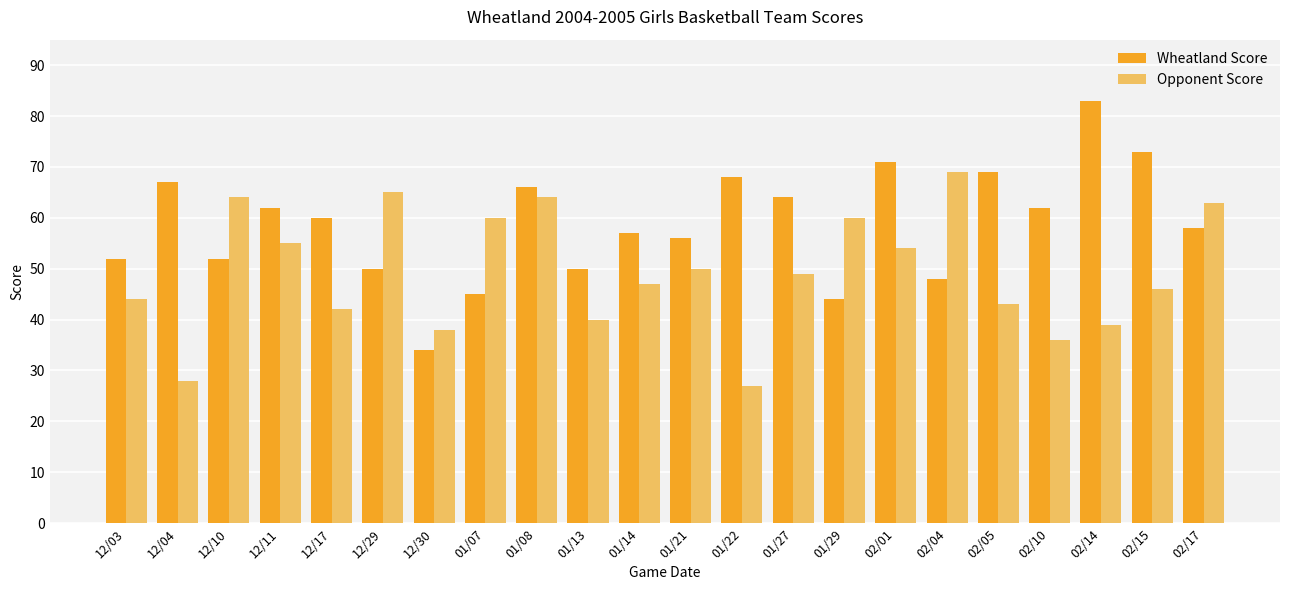

What is the sum of the Opponent Score values at 01/29 and 12/04?

88